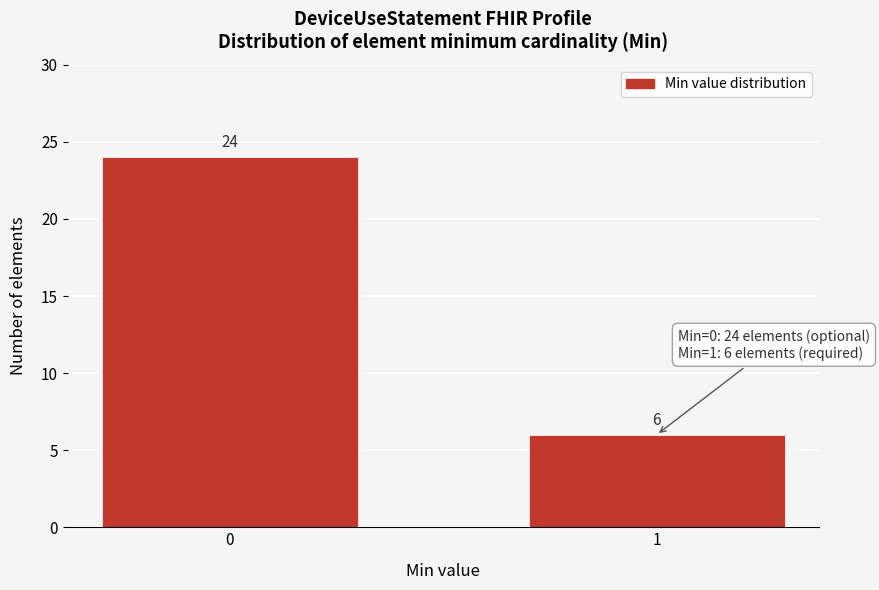

Reading left to right, transcribe all the data shown in this chart.

0=24	1=6